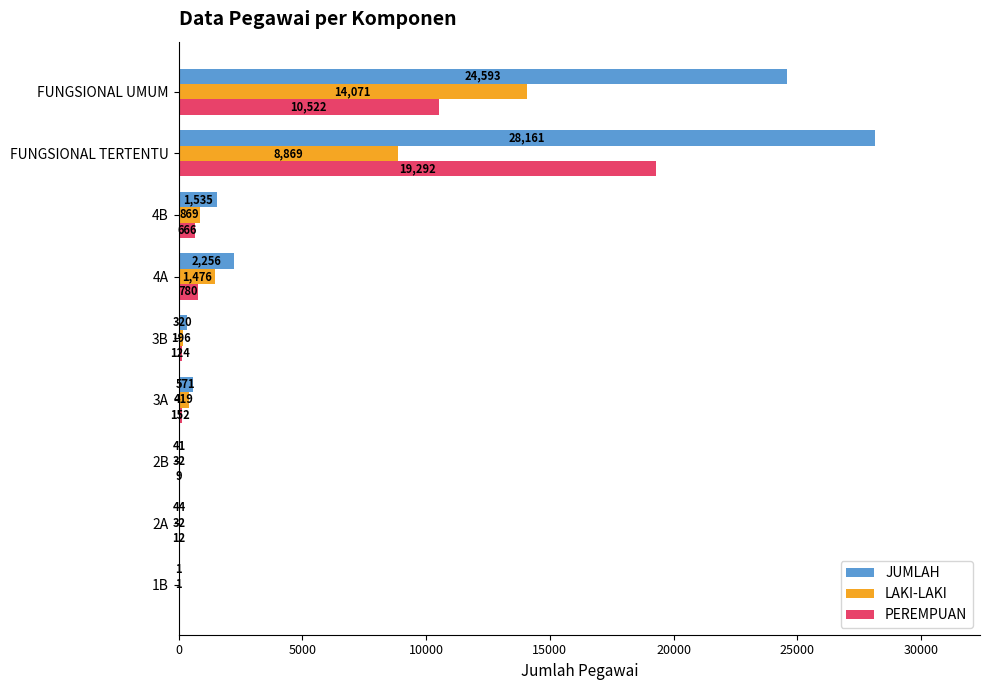

What value does the PEREMPUAN series have at 3B?

124